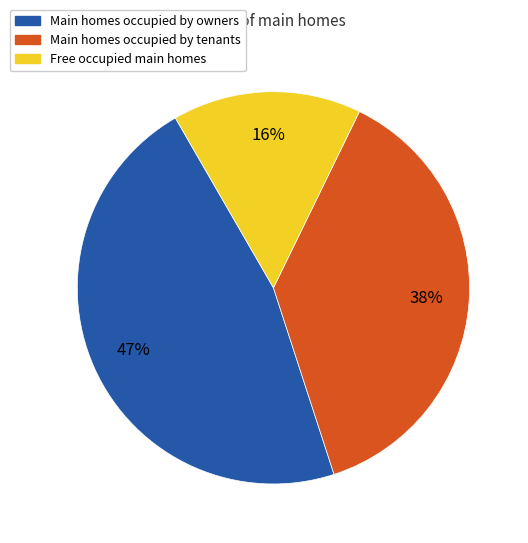

To the nearest percent, what is the difference between the largest and smallest slice percentages?

31%